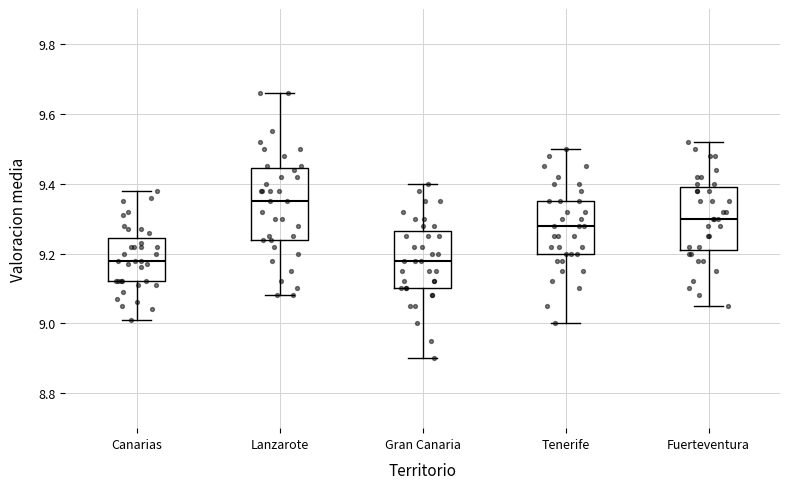

Where does the upper whisker of the box for Gran Canaria end on the y-axis? The values are not printed on the chart, so give them approximately, as read against the axis.

9.40